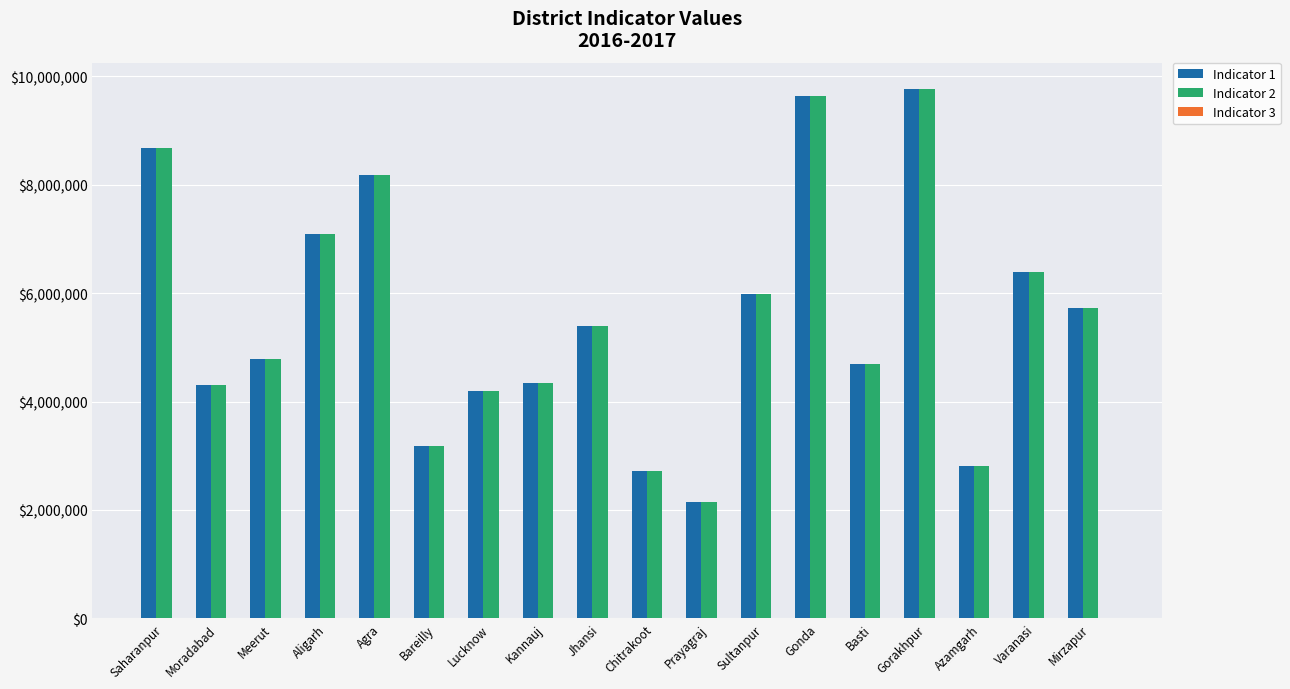

Is the value of Indicator 2 at Basti greater than the value of Indicator 1 at Mirzapur?

No